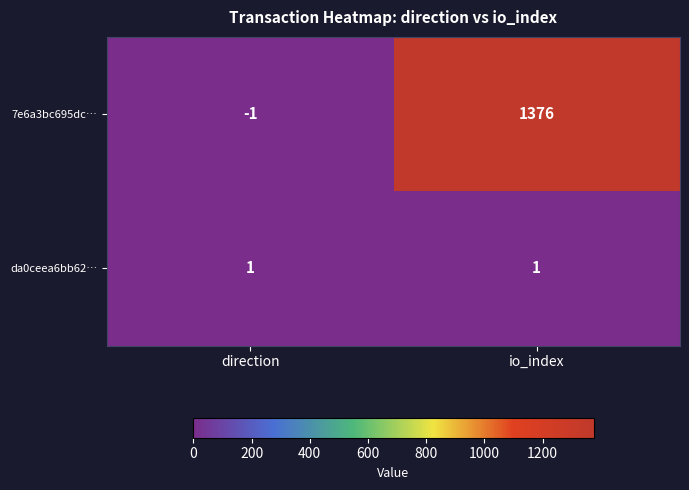

Is it true that da0ceea6bb62… equals 2 at direction?

False